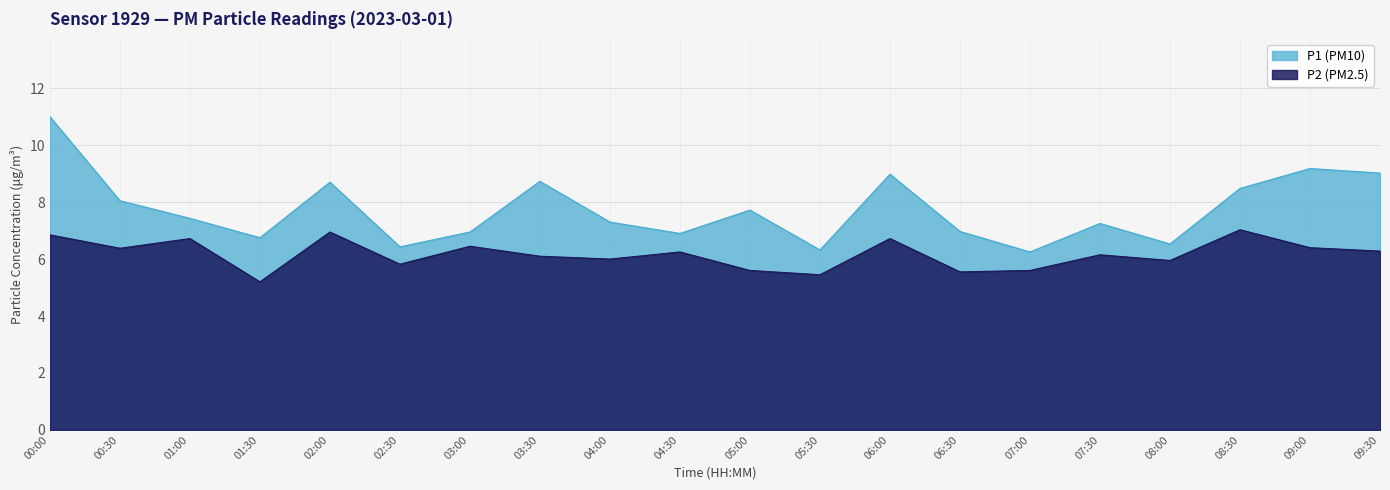

Reading left to right, what are all the values shown in this chart?

P1: 11.0	8.1	7.4	6.8	8.7	6.4	7.0	8.7	7.3	6.9	7.7	6.3	9.0	7.0	6.2	7.2	6.5	8.5	9.2	9.0
P2: 6.8	6.4	6.7	5.2	7.0	5.8	6.5	6.1	6.0	6.2	5.6	5.5	6.7	5.5	5.6	6.2	6.0	7.0	6.4	6.3